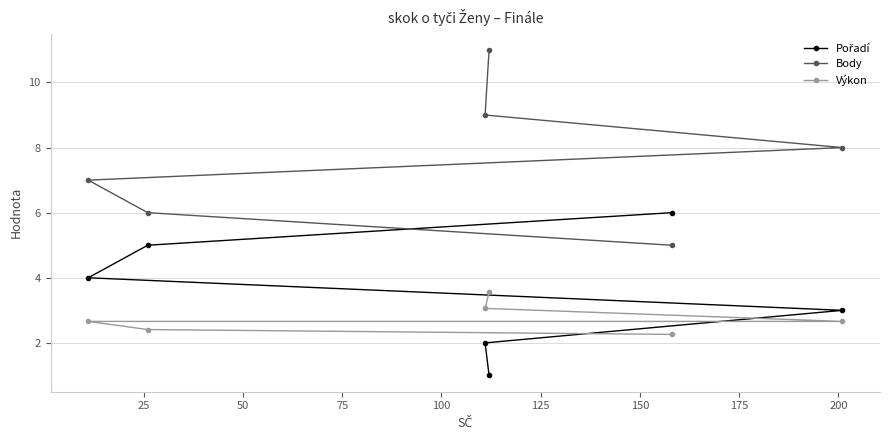

Is this an area chart (filled region under the line)?

No